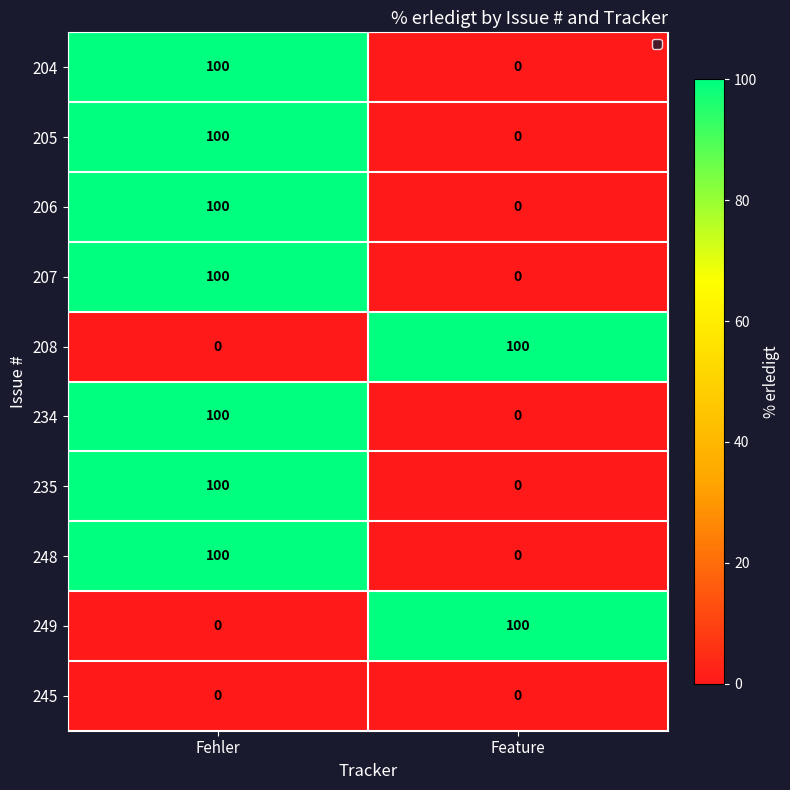

What is the sum of the 208 values at Feature and Fehler?

100